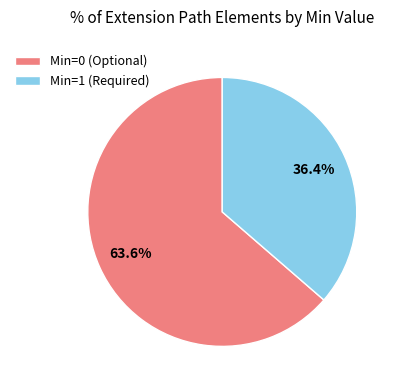

Which category has the smallest portion of the pie?

Min=1 (Required)